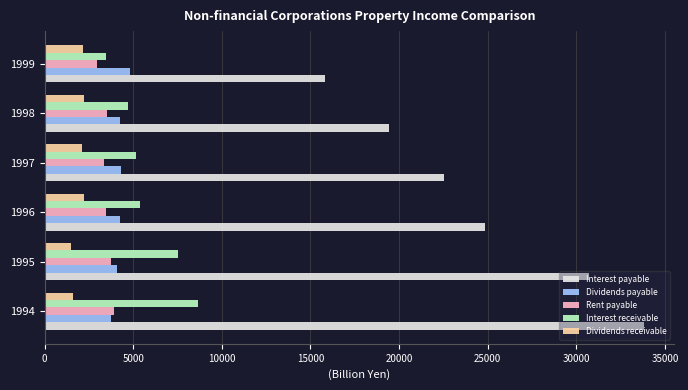

What is the spread (max minus min) of values at 1994?

32218.8